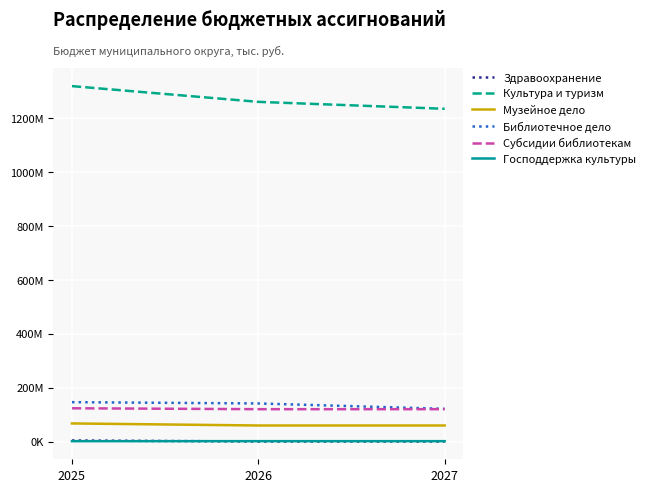

Is this an area chart (filled region under the line)?

No